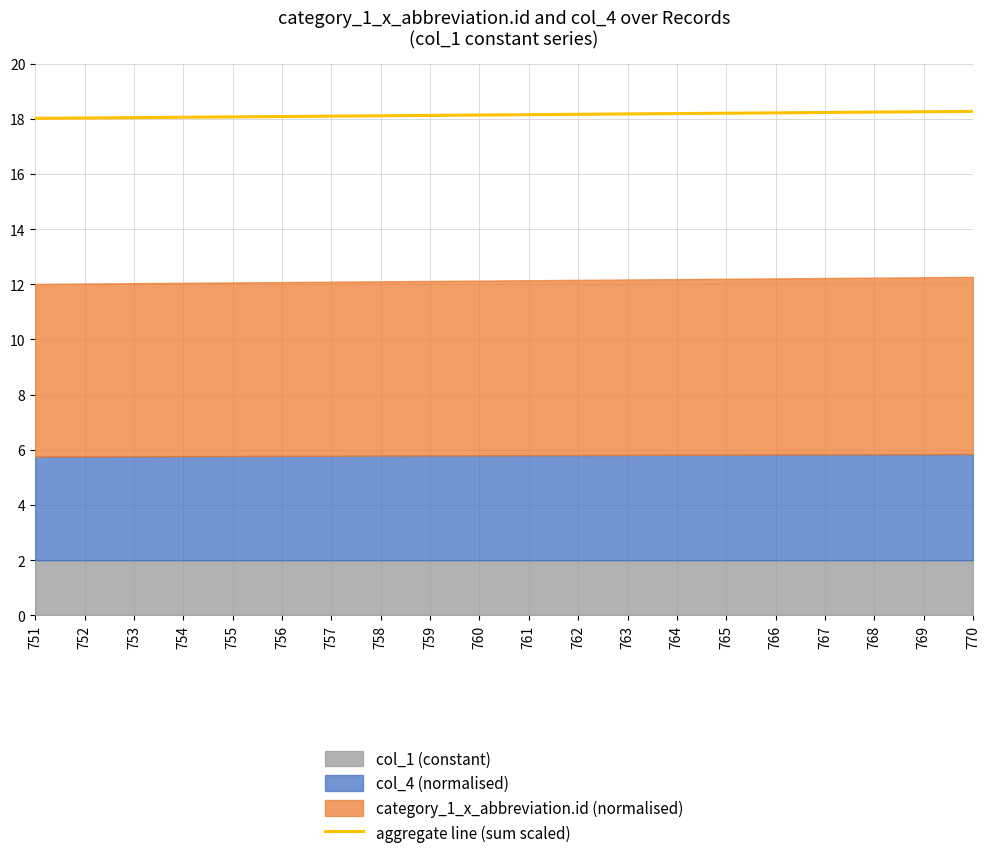

What is the change in value from 752 to 756?

+0.1